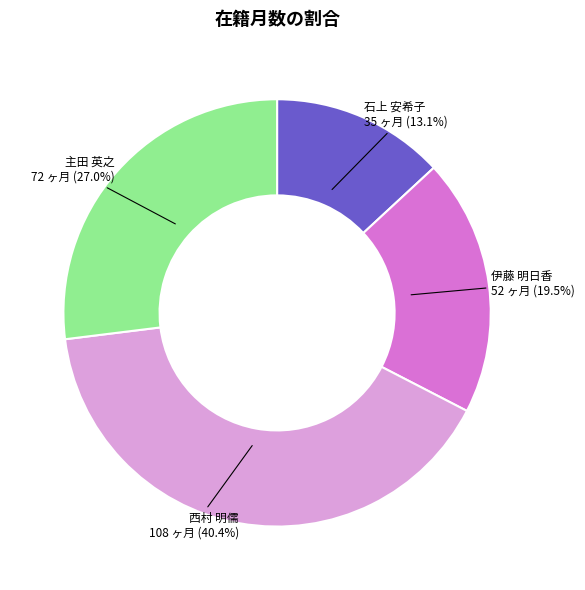

What is the ratio of the value at 伊藤 明日香 to the value at 西村 明儒?

0.5